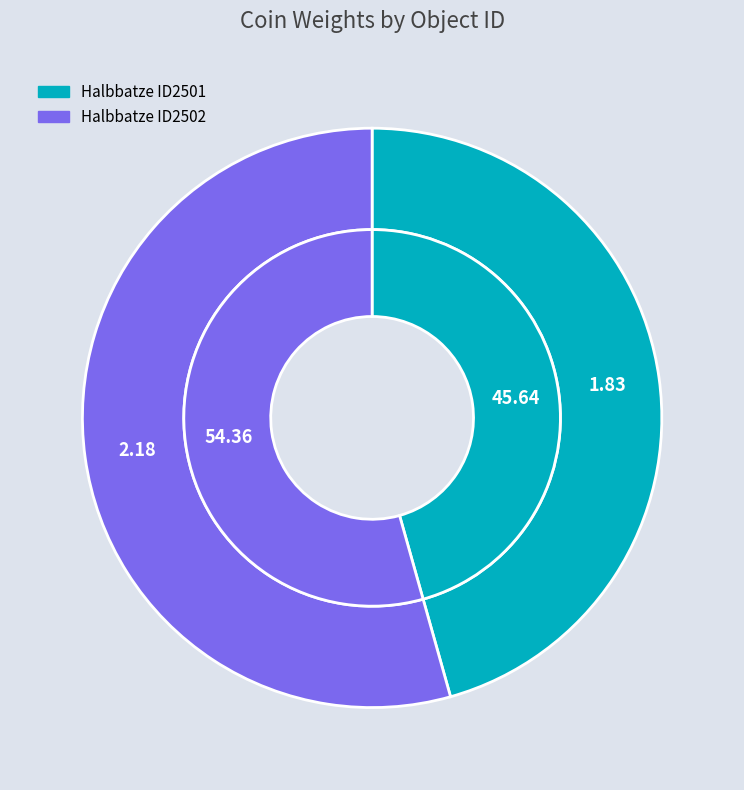

To the nearest percent, what is the average slice percentage?

50%